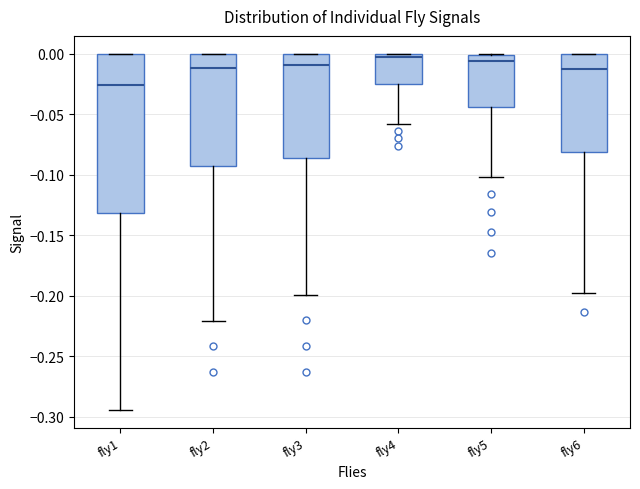

Reading left to right, read every box against the y-axis: the position of its median line, the range the box covers, and the ends of its whiskers. The values are not printed on the chart, so give them approximately, as read against the axis.

fly1: median -0.025, box -0.130 to 0.000, whiskers -0.295 to 0.000
fly2: median -0.010, box -0.095 to 0.000, whiskers -0.220 to 0.000
fly3: median -0.010, box -0.085 to 0.000, whiskers -0.200 to 0.000
fly4: median 0.000 (just below the box's upper edge), box -0.025 to 0.000, whiskers -0.060 to 0.000
fly5: median -0.005, box -0.045 to 0.000, whiskers -0.100 to 0.000
fly6: median -0.015, box -0.080 to 0.000, whiskers -0.200 to 0.000